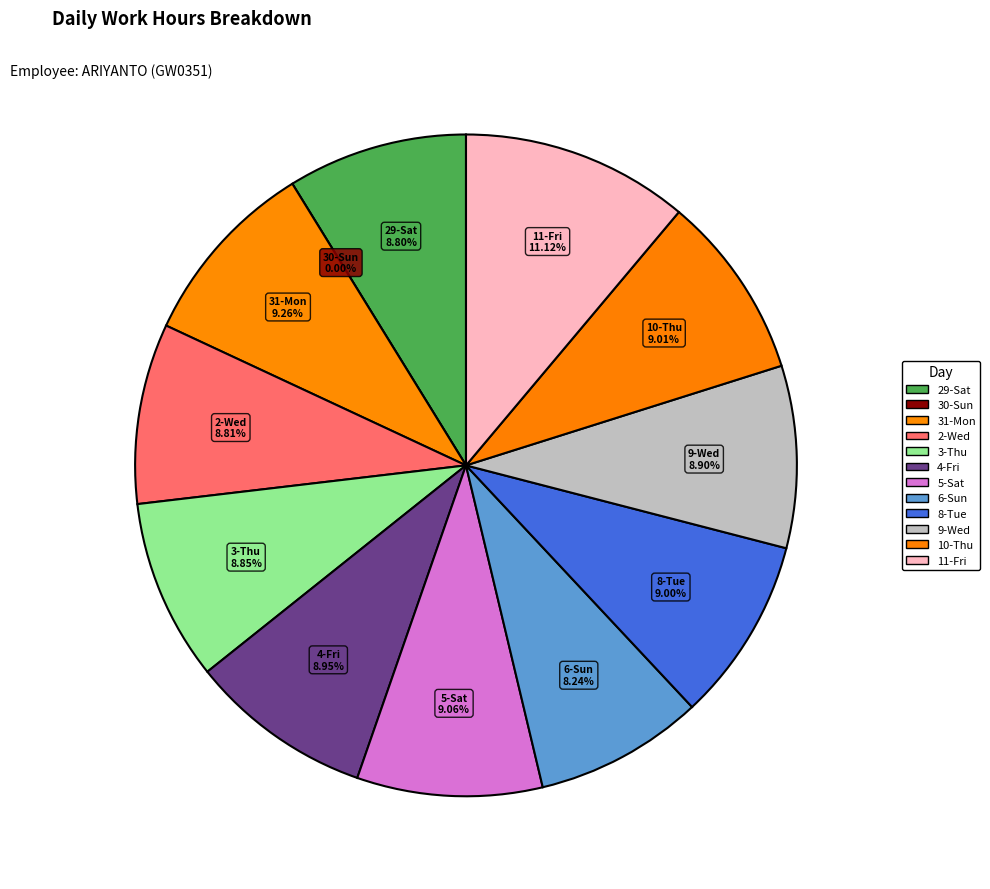

Count the number of slices in the pie.

12